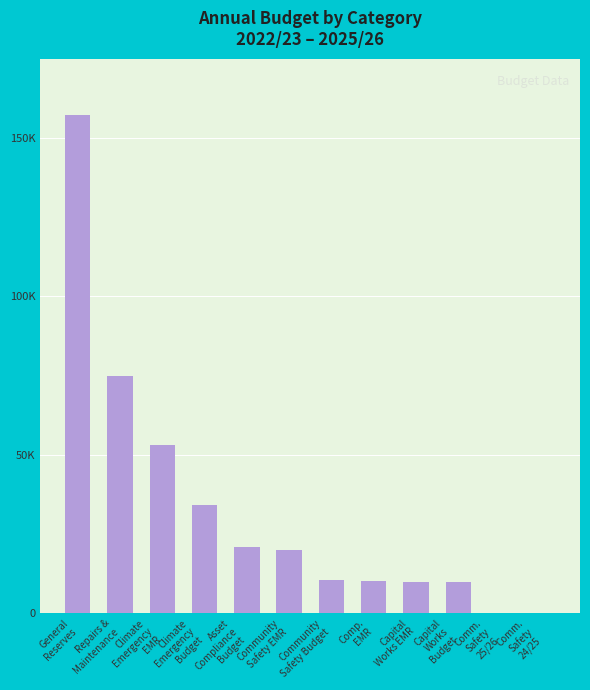

What is the sum of the values at Climate
Emergency
Budget and Comm.
Safety
25/26?

34145.0